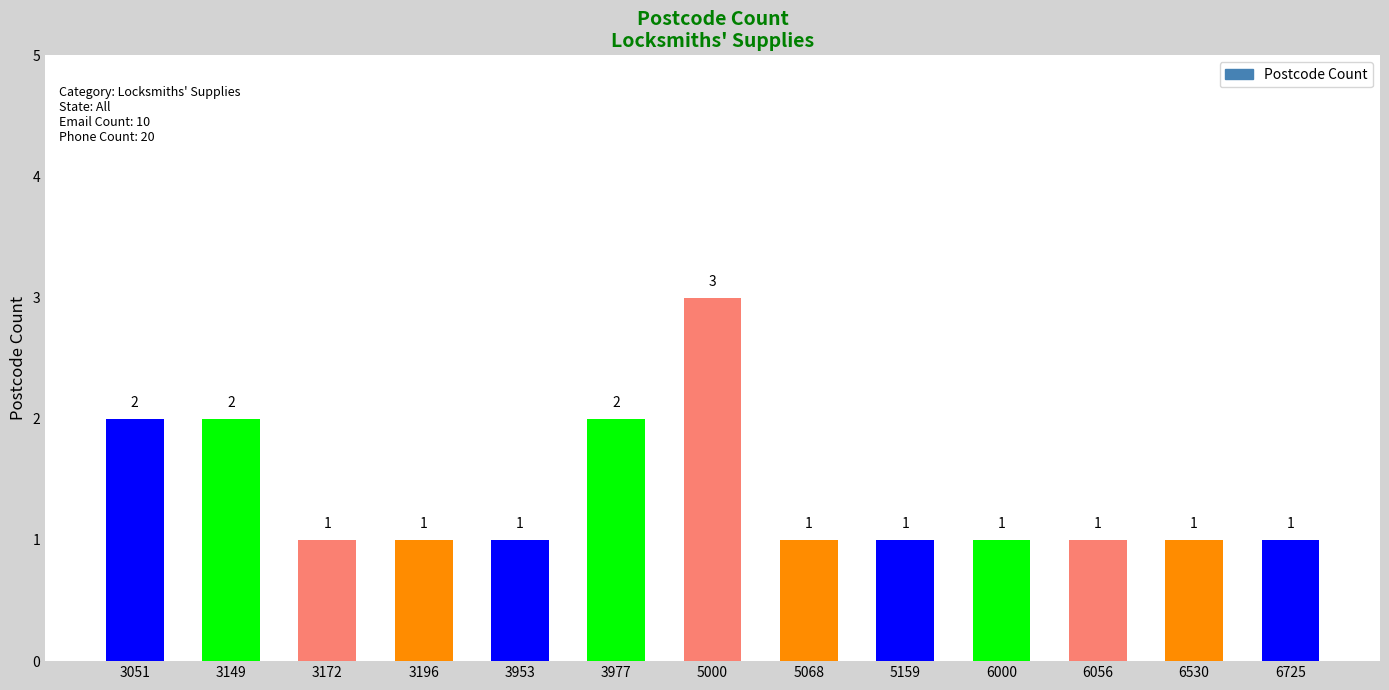

Reading right to left, extract all data points from this chart.

1	1	1	1	1	1	3	2	1	1	1	2	2